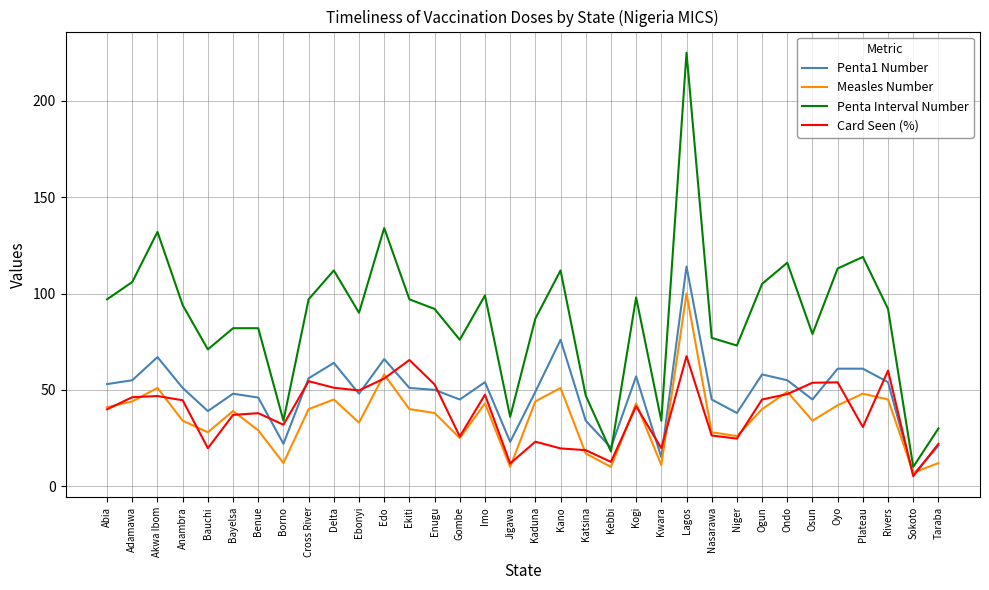

The Card Seen (%) series shows 94.9 at Rivers. True or false?

False